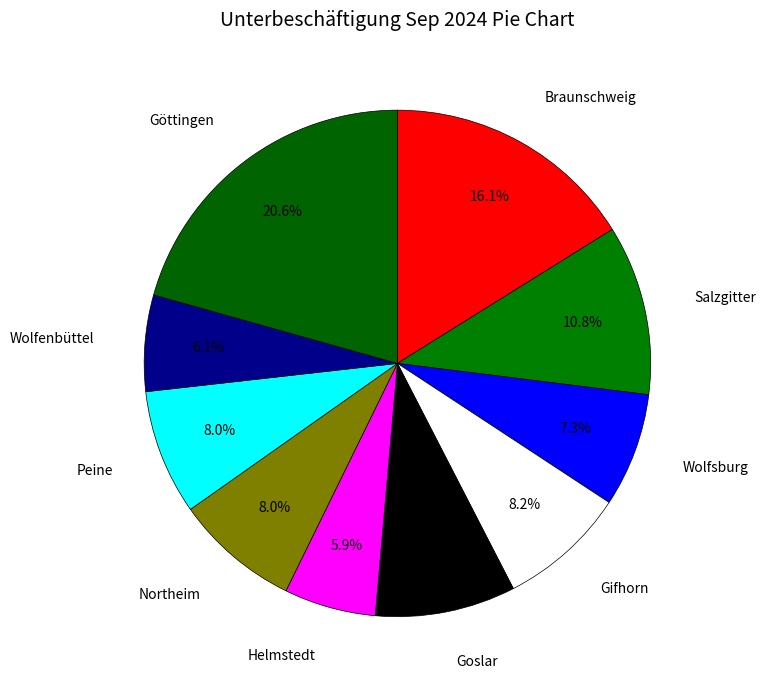

True or false: Gifhorn accounts for 1% of the total.

False